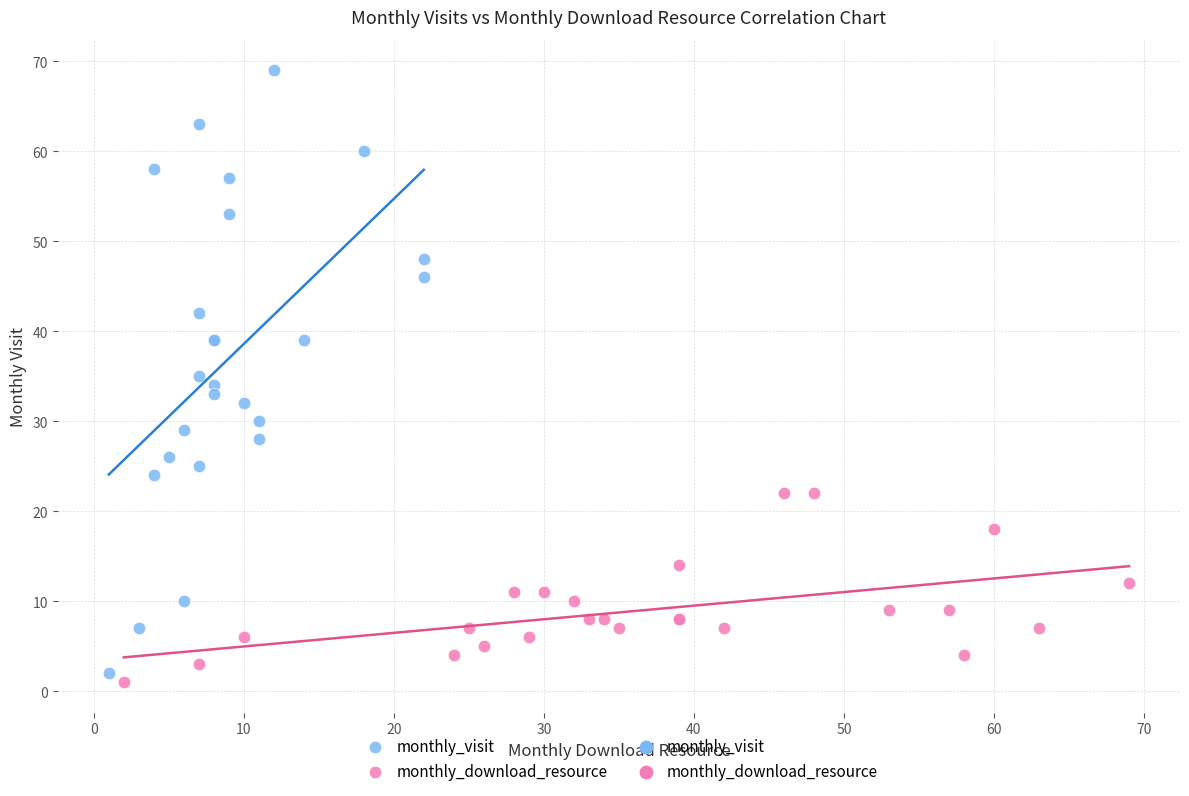

Which series contains the highest Y value?

monthly_visit